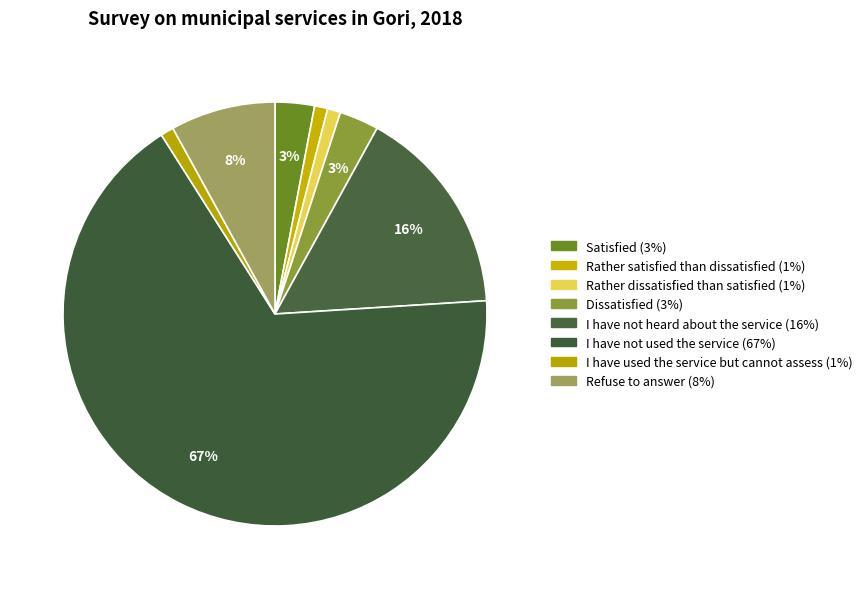

To the nearest percent, what portion does Satisfied represent?

3%